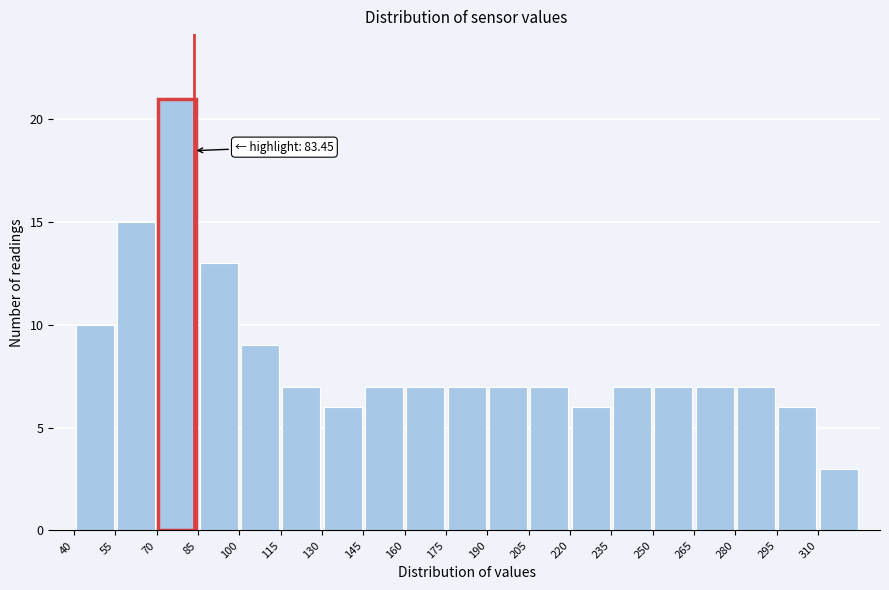

Over which range of the x-axis is the bar tallest?

70 to 85